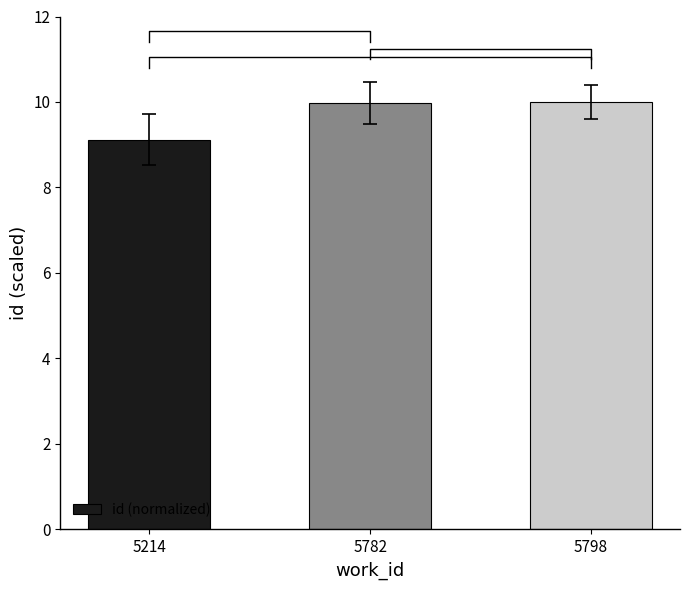

How many bars are there in total?

3